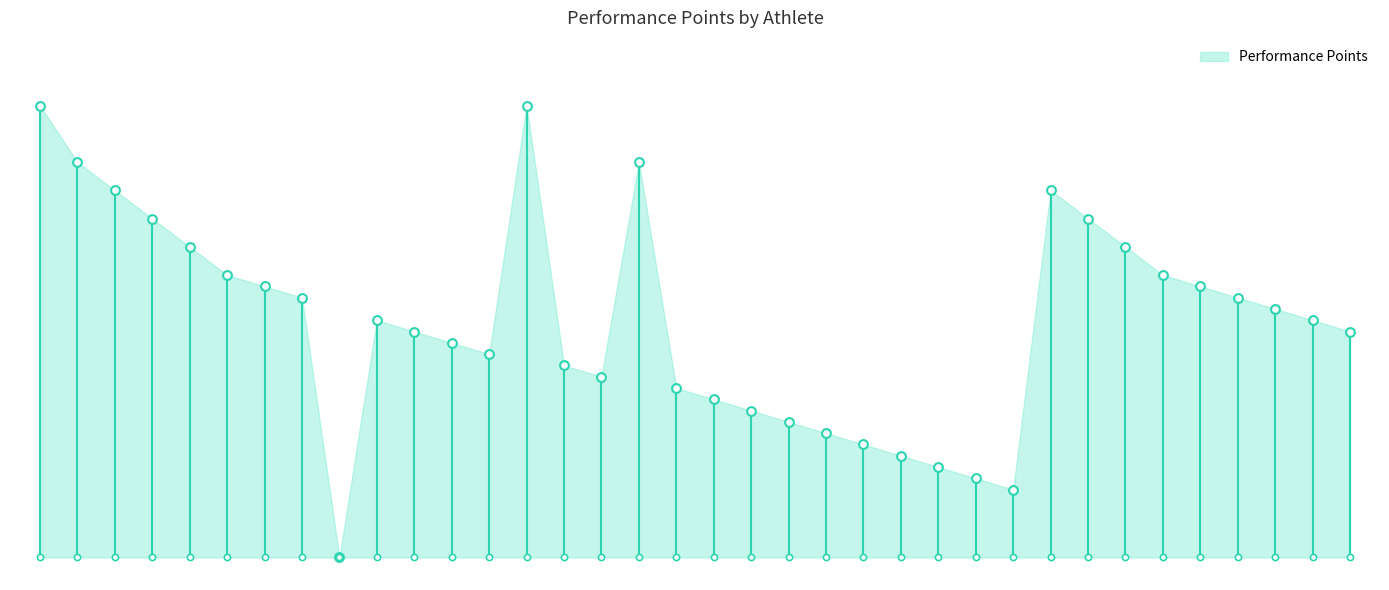

Which has a higher value, 122387 or 122377?

122387